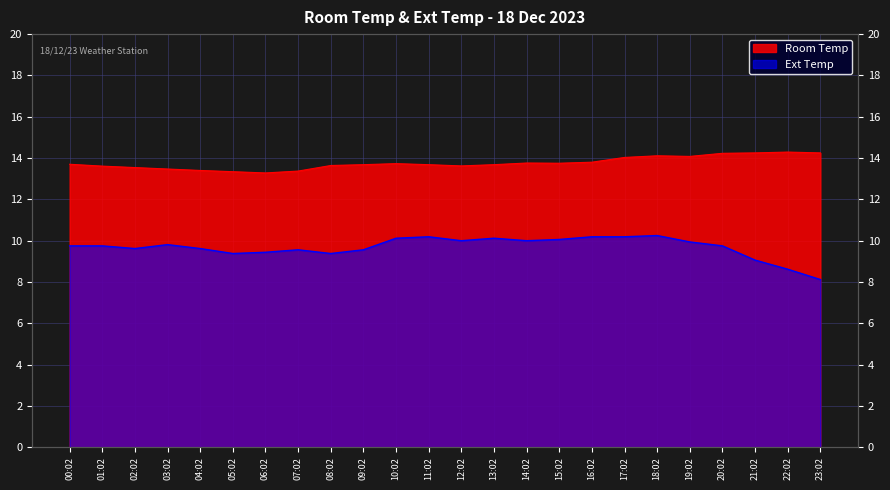

Is the value of Room Temp at 18:02 greater than the value of Ext Temp at 01:02?

Yes